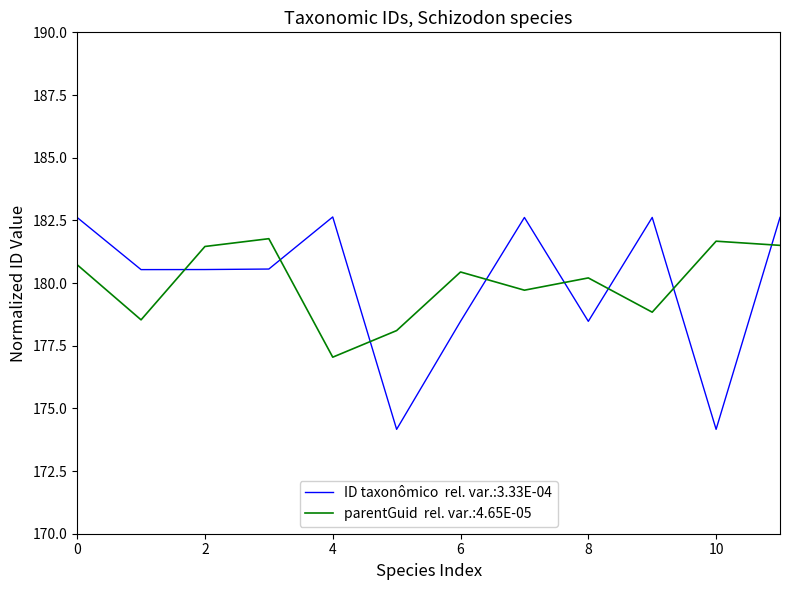

What is the minimum value shown in the chart?

174.2